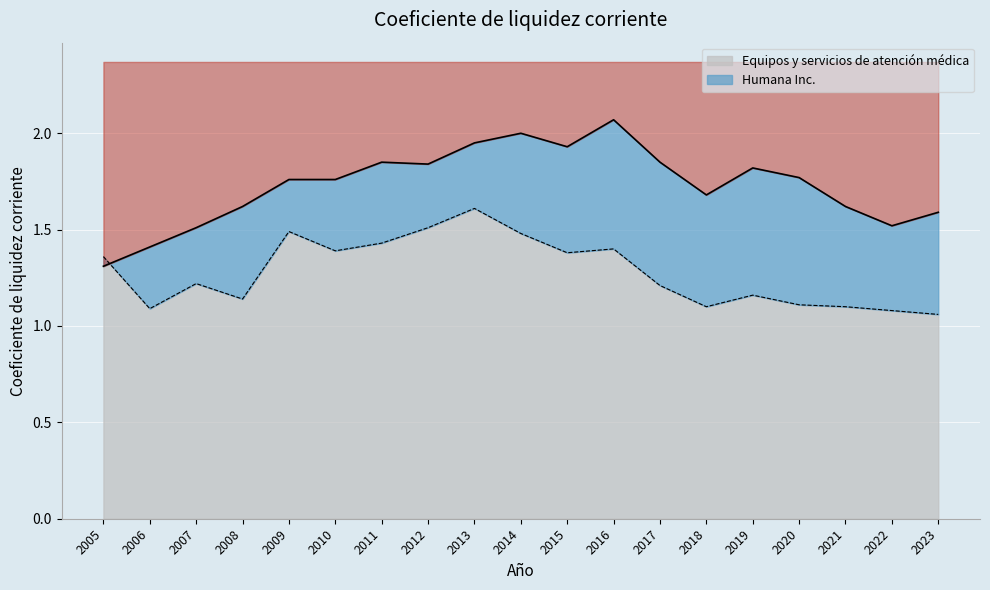

Where do Equipos y servicios de atención médica and Humana Inc. first cross each other?

2005 and 2006